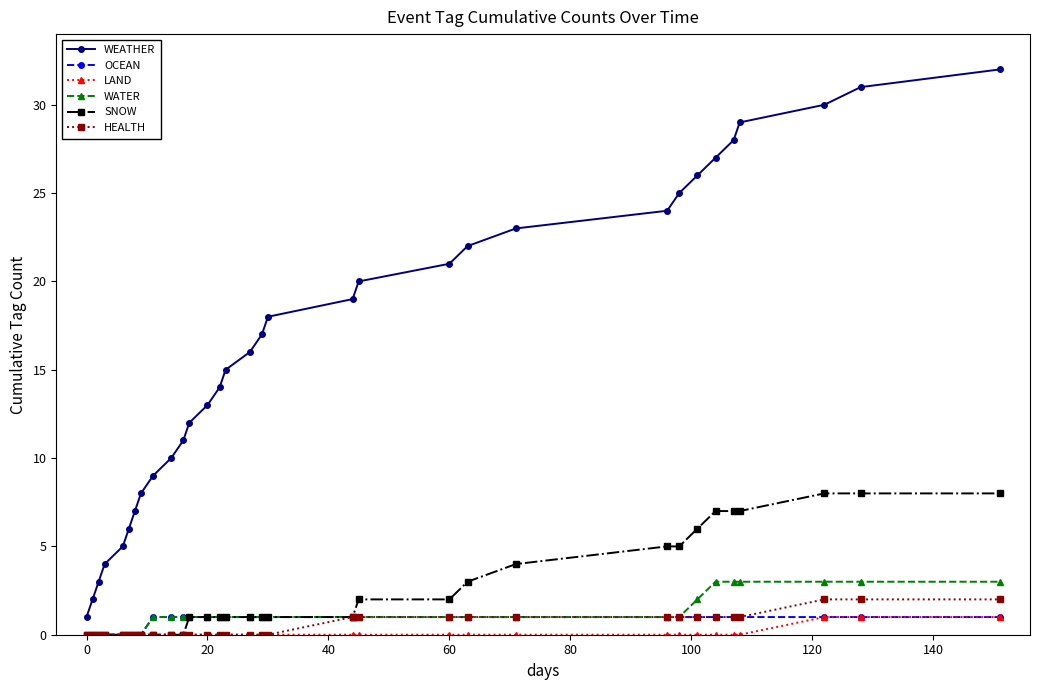

Reading left to right, transcribe all the data shown in this chart.

WEATHER: 1	2	3	4	5	6	7	8	9	10	11	12	13	14	15	16	17	18	19	20	21	22	23	24	25	26	27	28	29	30	31	32
OCEAN: 0	0	0	0	0	0	0	0	1	1	1	1	1	1	1	1	1	1	1	1	1	1	1	1	1	1	1	1	1	1	1	1
LAND: 0	0	0	0	0	0	0	0	0	0	0	0	0	0	0	0	0	0	0	0	0	0	0	0	0	0	0	0	0	1	1	1
WATER: 0	0	0	0	0	0	0	0	1	1	1	1	1	1	1	1	1	1	1	1	1	1	1	1	1	2	3	3	3	3	3	3
SNOW: 0	0	0	0	0	0	0	0	0	0	0	1	1	1	1	1	1	1	1	2	2	3	4	5	5	6	7	7	7	8	8	8
HEALTH: 0	0	0	0	0	0	0	0	0	0	0	0	0	0	0	0	0	0	1	1	1	1	1	1	1	1	1	1	1	2	2	2